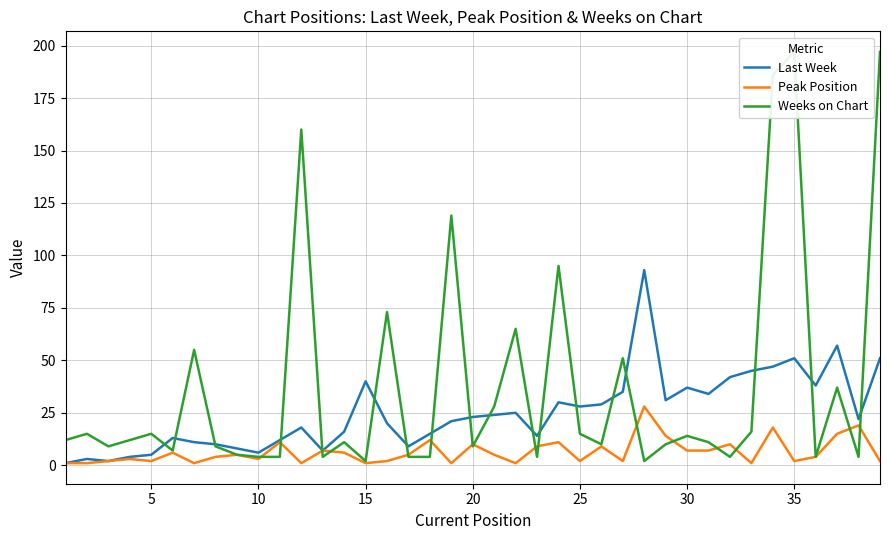

What is the highest value of the Peak Position series?

28